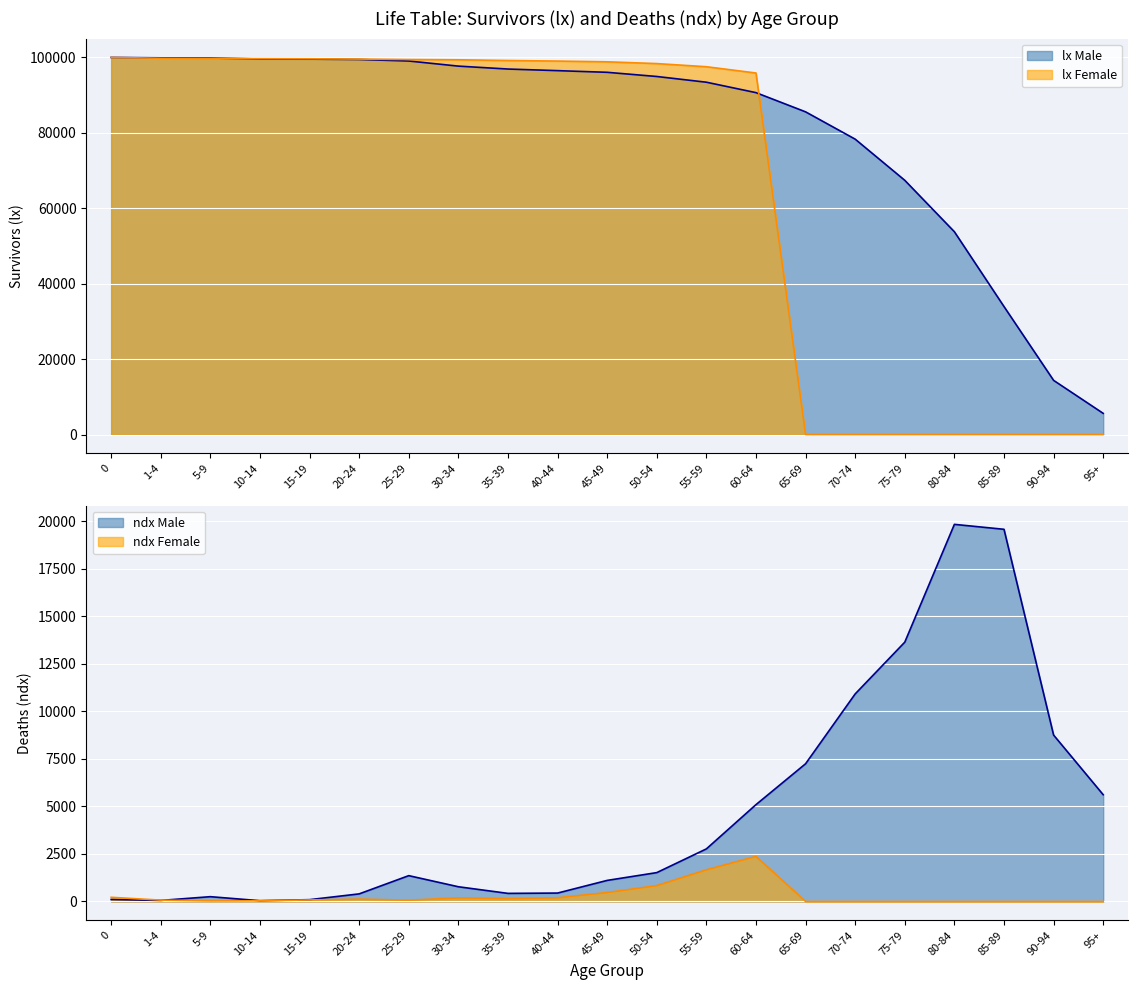

How many lines are shown in the chart?

4